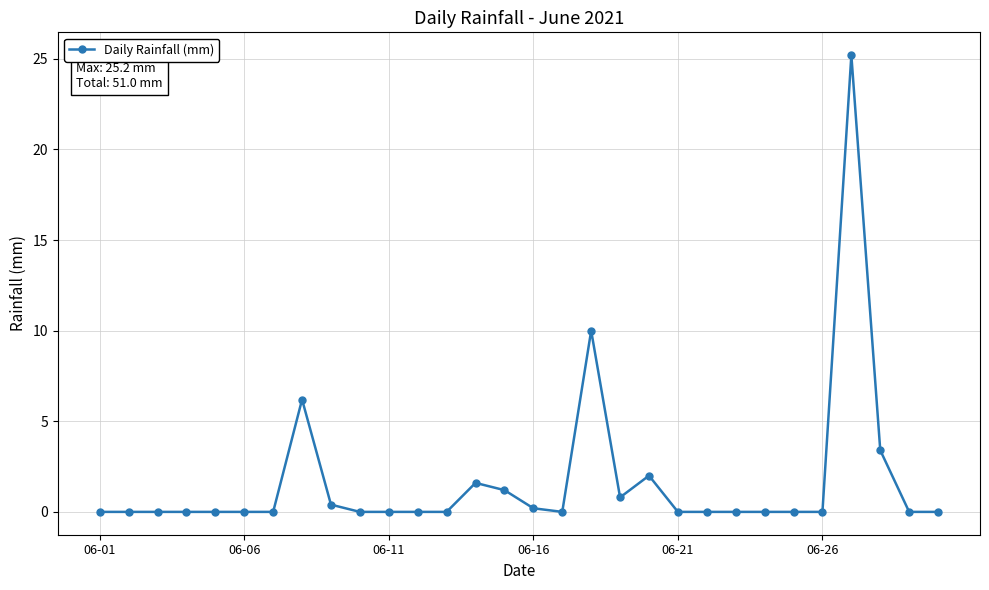

Reading left to right, list all the values displayed in this chart.

0.0	0.0	0.0	0.0	0.0	0.0	0.0	6.2	0.4	0.0	0.0	0.0	0.0	1.6	1.2	0.2	0.0	10.0	0.8	2.0	0.0	0.0	0.0	0.0	0.0	0.0	25.2	3.4	0.0	0.0